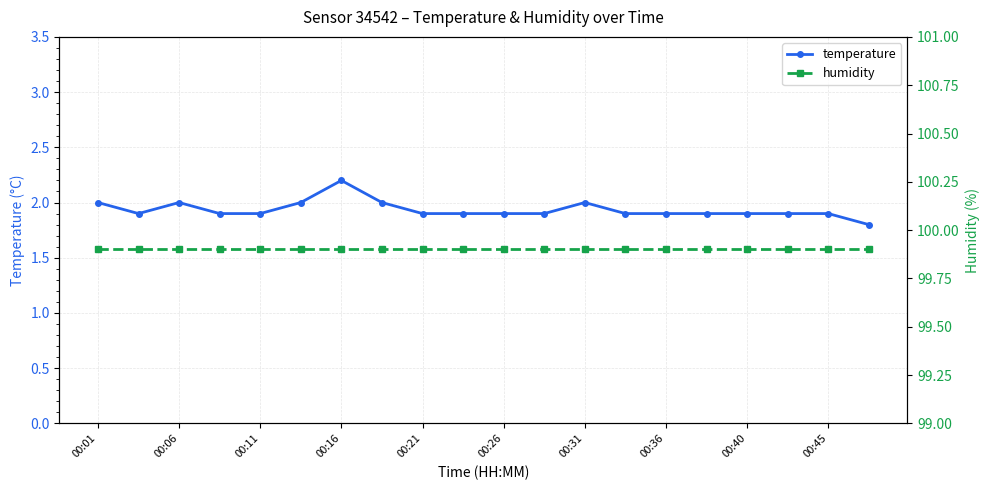

True or false: humidity and temperature cross at least once.

False